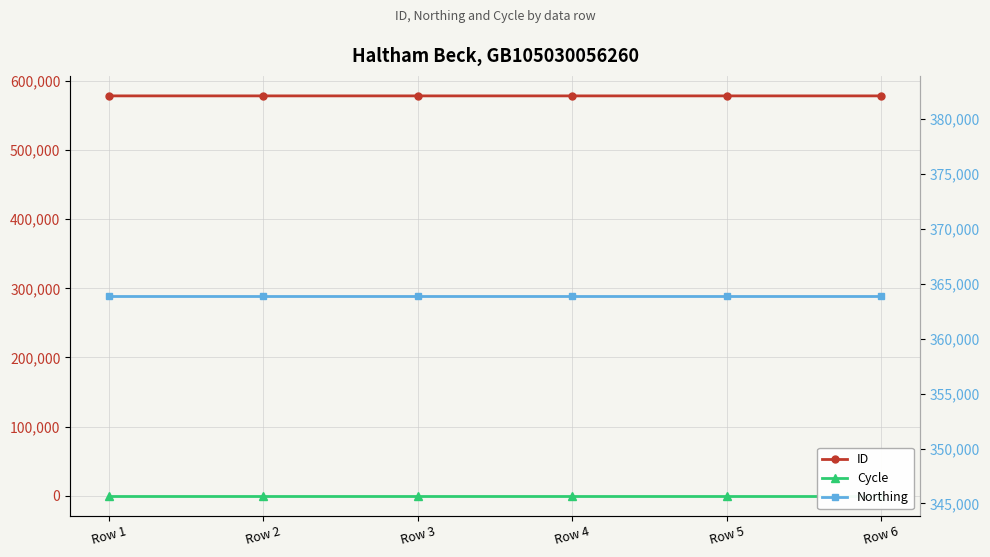

Reading left to right, transcribe all the data shown in this chart.

ID: 578607	578605	578604	578603	578601	578599
Cycle: 3	3	3	3	3	3
Northing: 363906	363906	363906	363906	363906	363906